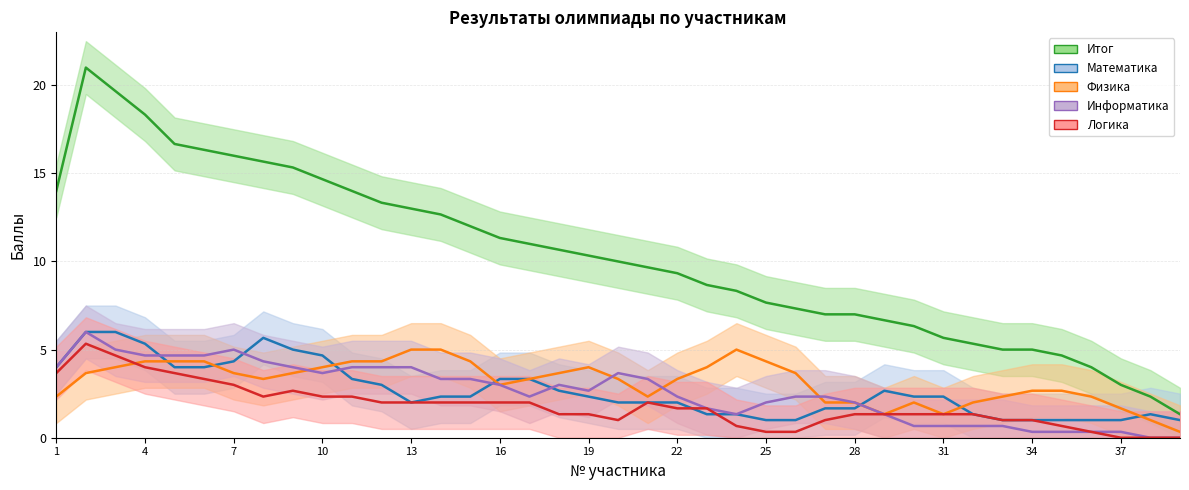

Does the chart display data point markers on the line(s)?

No